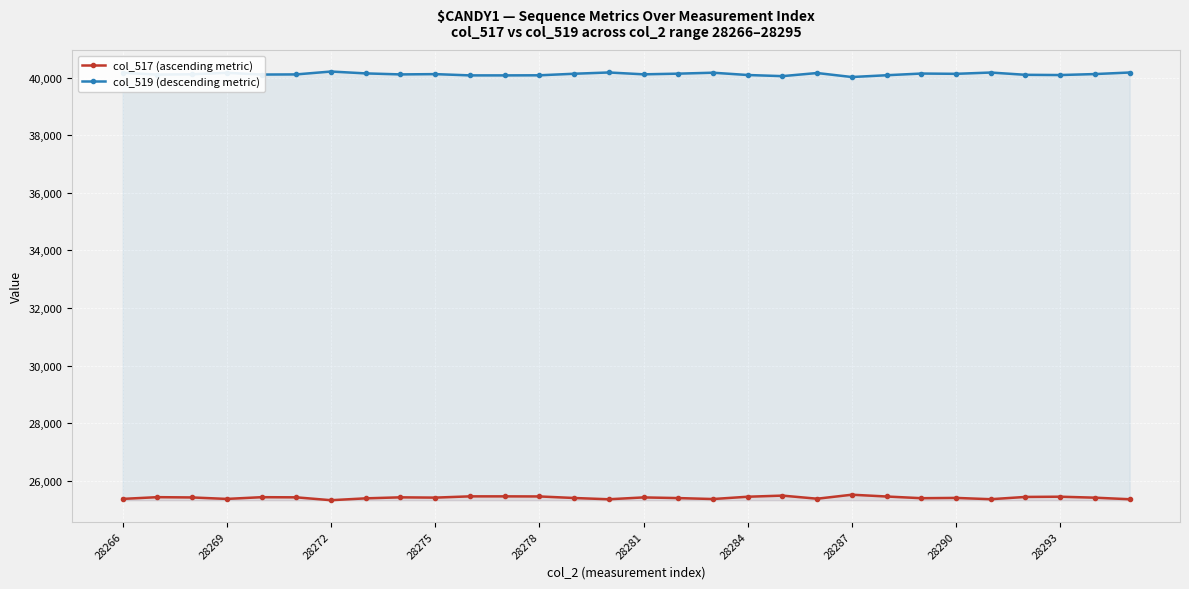

True or false: col_517 (ascending metric) and col_519 (descending metric) cross at least once.

False